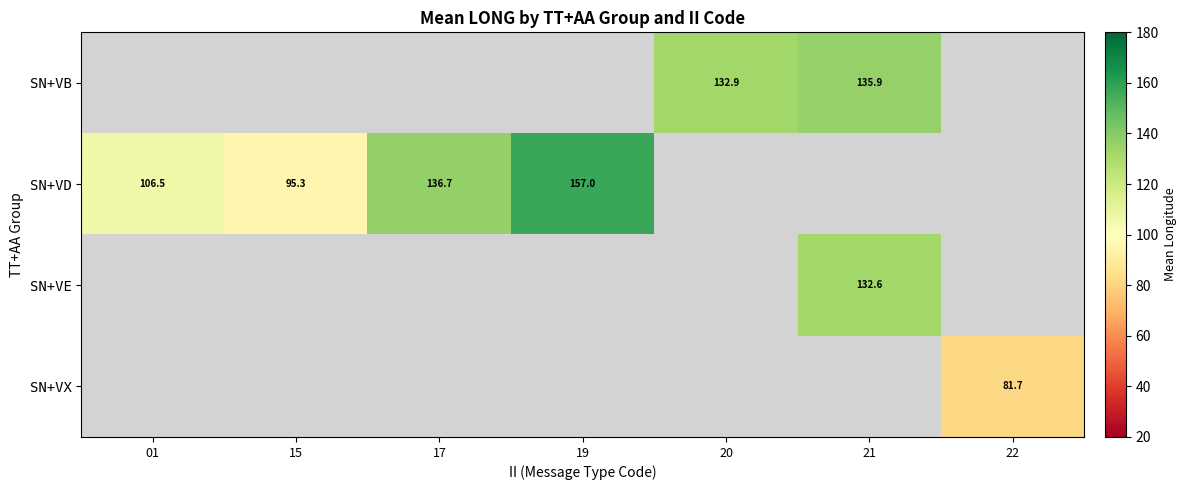

At which category does the chart reach its peak across all series?

19